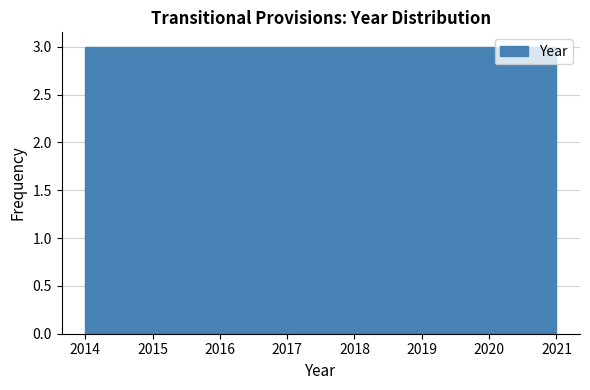

Reading left to right, list every bar in this chart as the range it spans on the x-axis followed by its height. Neither the bar edges nor the heights are printed on the chart, so give them approximately, as read against the axes.

2014.0 to 2014.9: 3
2014.9 to 2015.8: 3
2015.8 to 2016.6: 3
2016.6 to 2017.5: 3
2017.5 to 2018.4: 3
2018.4 to 2019.3: 3
2019.3 to 2020.1: 3
2020.1 to 2021.0: 3